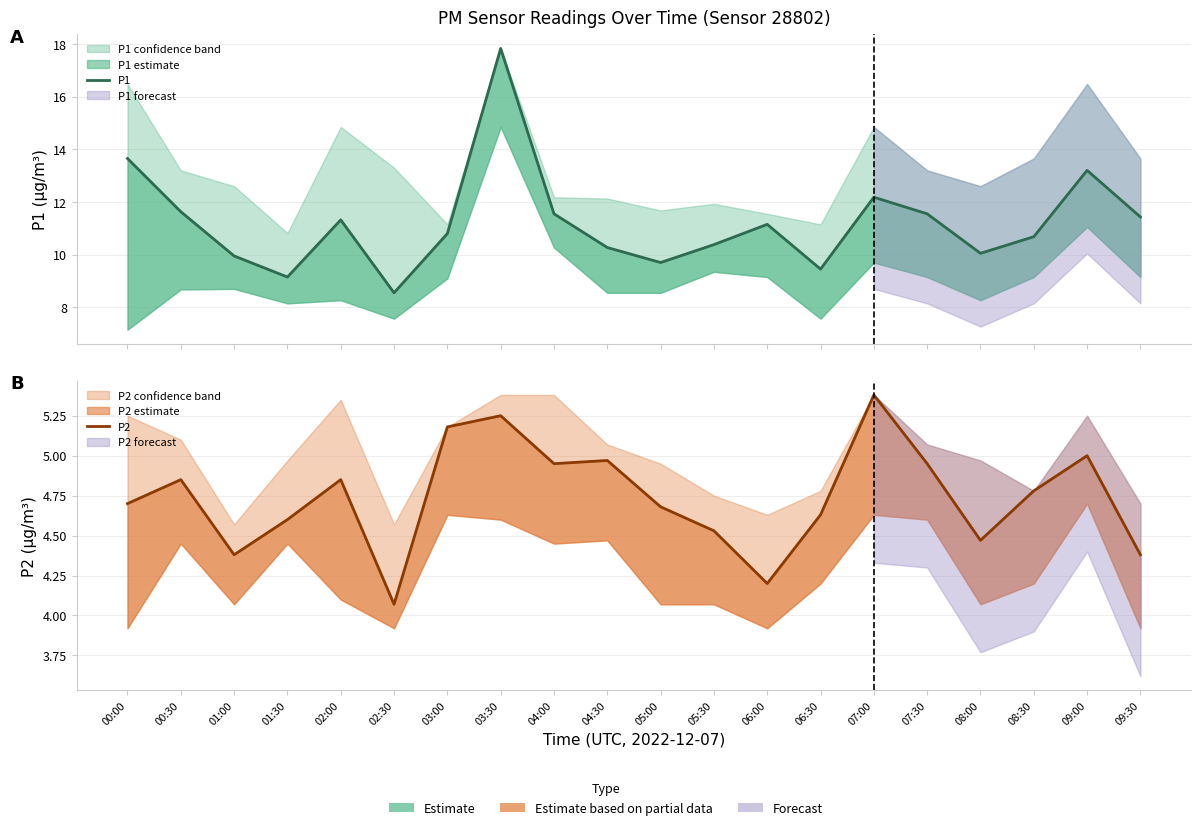

Between 01:30 and 03:30, which series saw the biggest shift?

P1